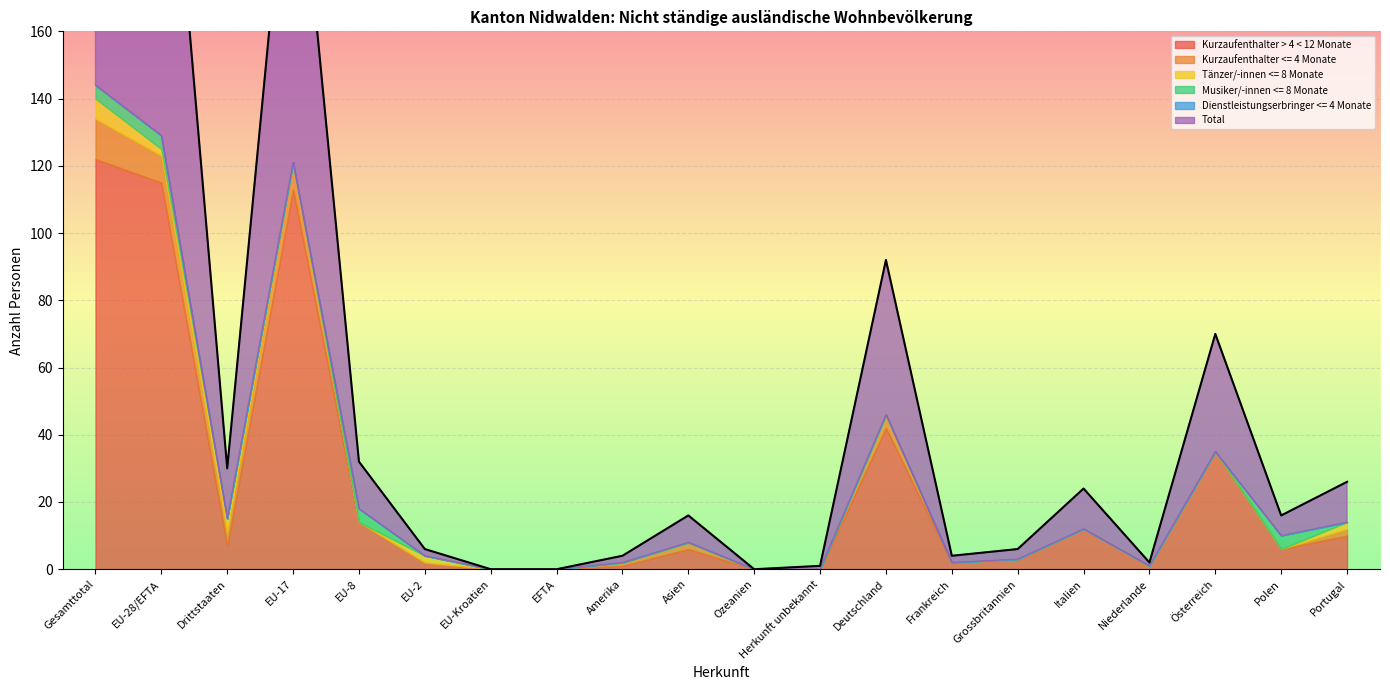

What is the label of the 8th point from the right?

Deutschland